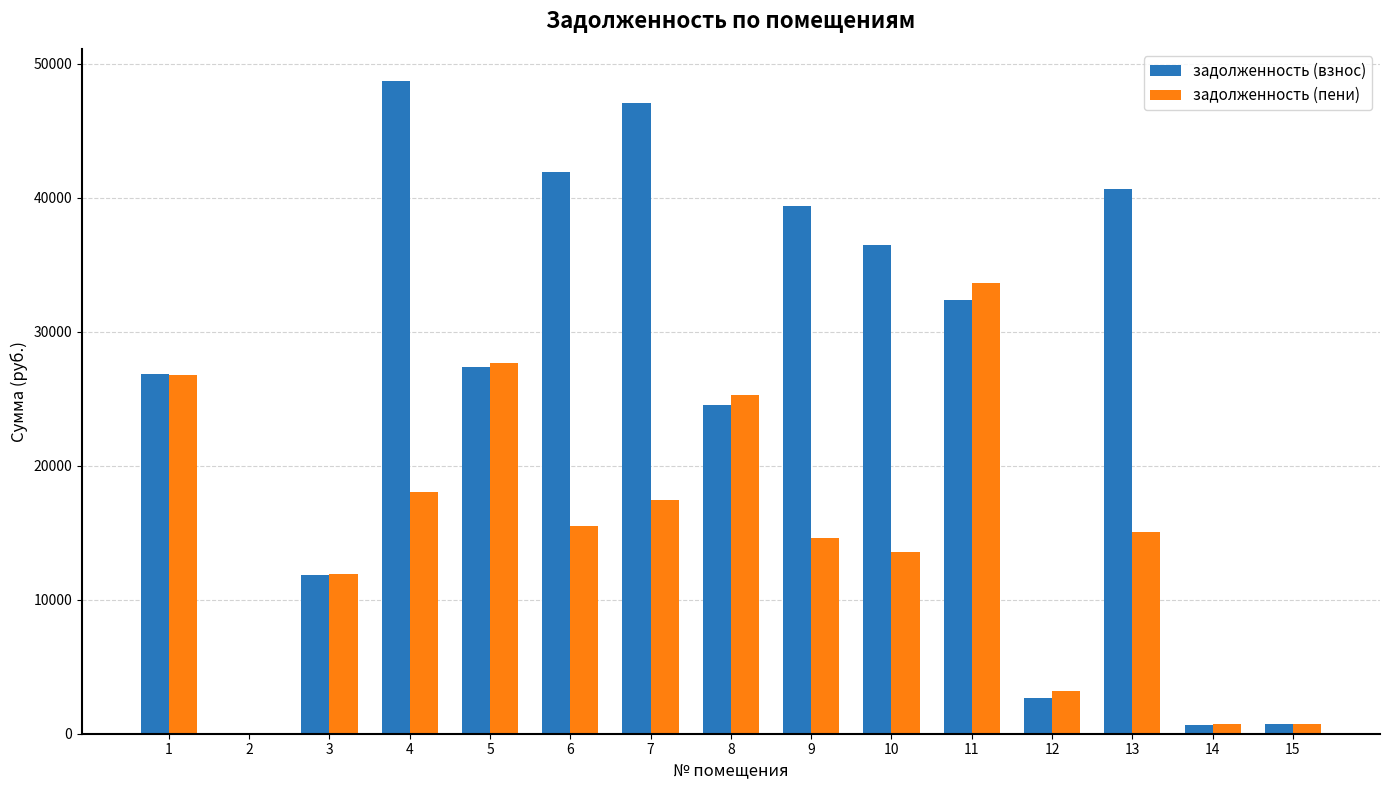

What are all the series names shown in the legend?

задолженность (взнос), задолженность (пени)